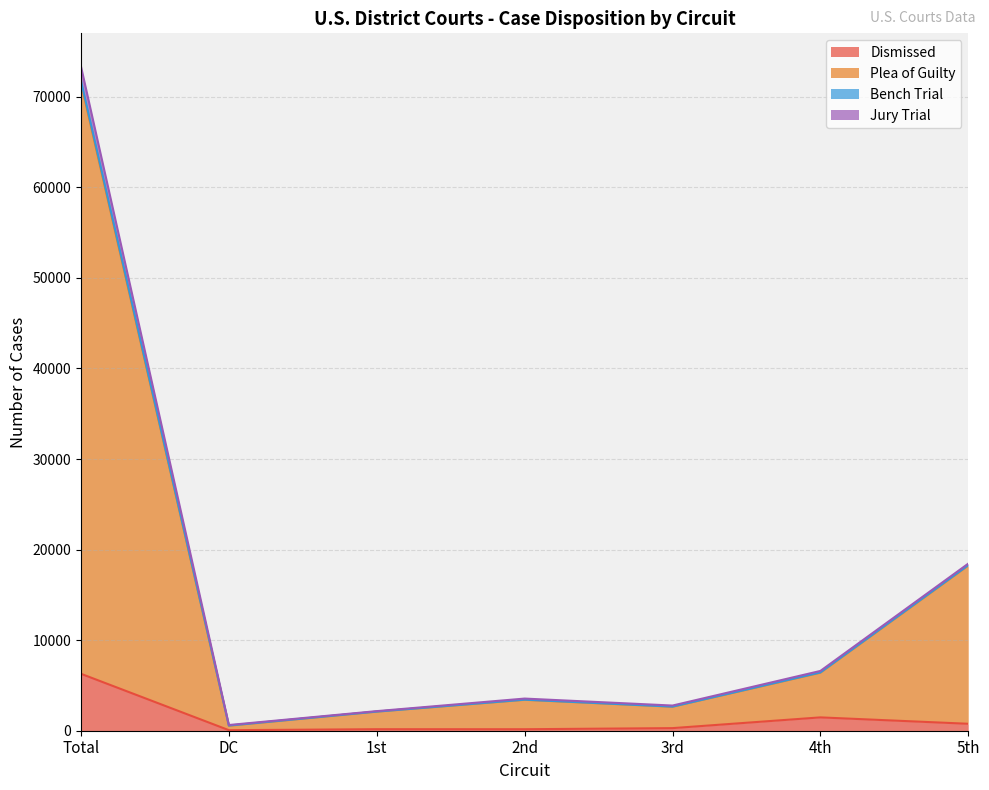

What is the label of the 7th point from the left?

5th